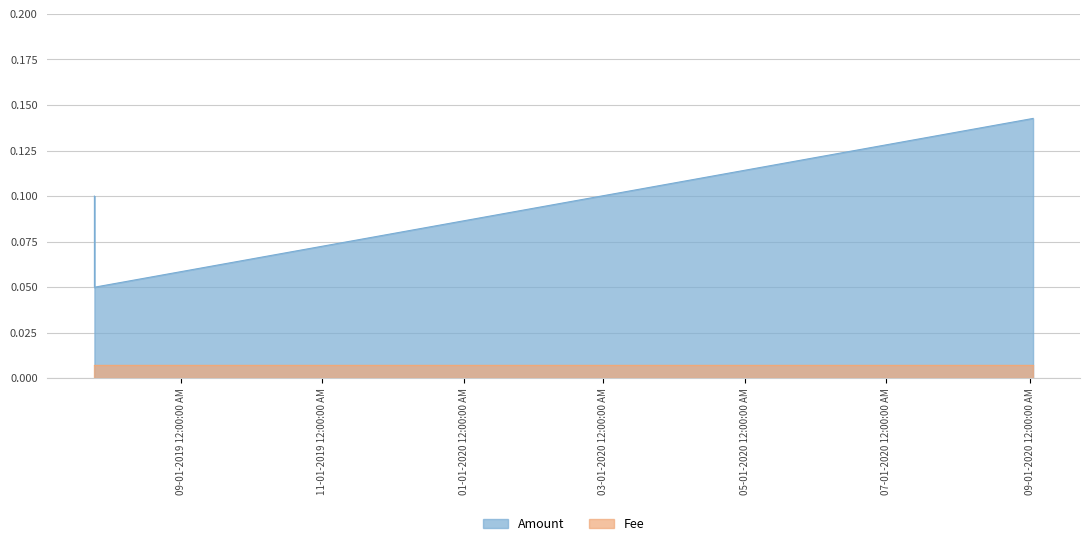

What is the value of the 2nd point from the left?

0.1